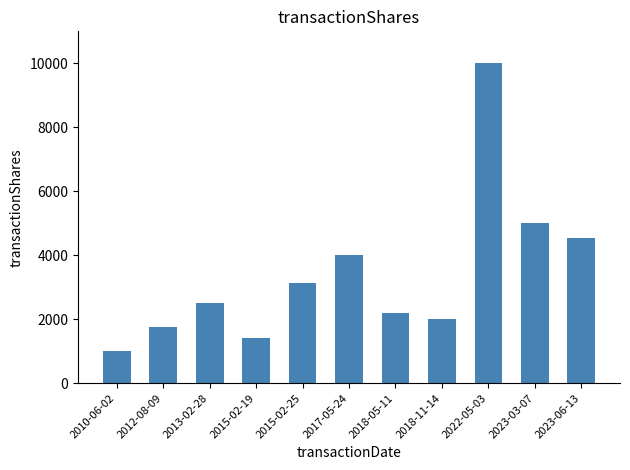

What is the maximum value shown in the chart?

10000